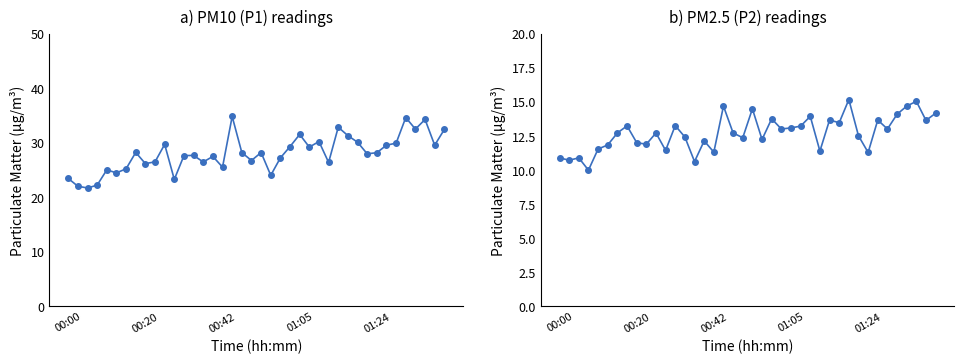

What is the sum of all P2 values?

509.4